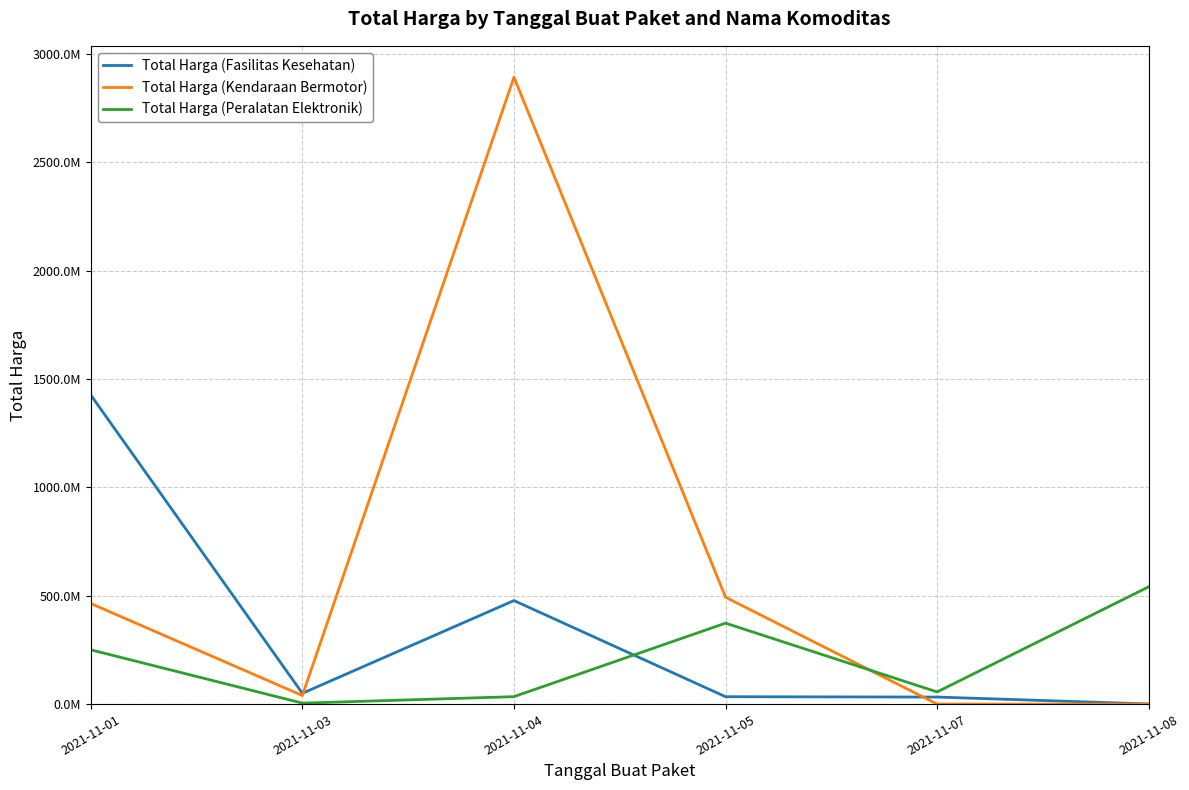

True or false: Total Harga (Fasilitas Kesehatan) has a value of 34000000 at 2021-11-05.

True